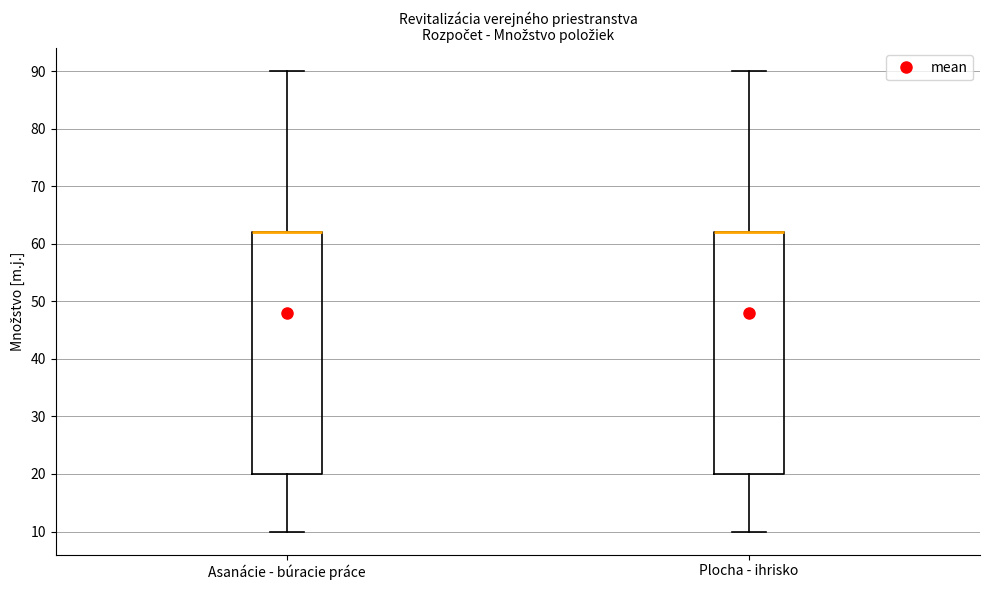

Reading left to right, read every box against the y-axis: the position of its median line, the range the box covers, and the ends of its whiskers. The values are not printed on the chart, so give them approximately, as read against the axis.

Asanácie - búracie práce: median 62 (drawn on the box's upper edge), box 20 to 62, whiskers 10 to 90
Plocha - ihrisko: median 62 (drawn on the box's upper edge), box 20 to 62, whiskers 10 to 90